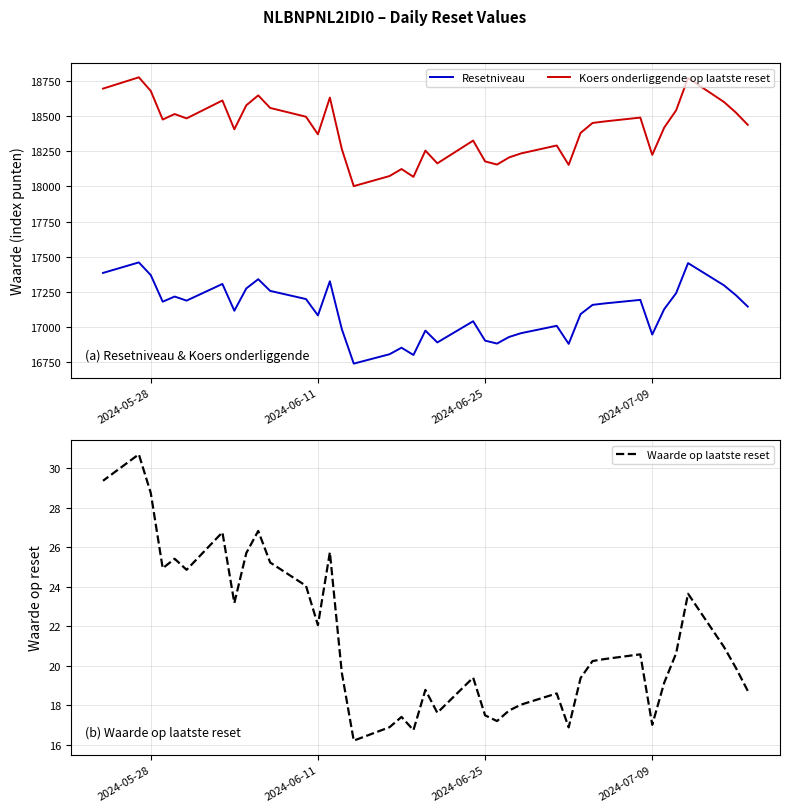

What is the highest value of the Waarde op laatste reset series?

30.7